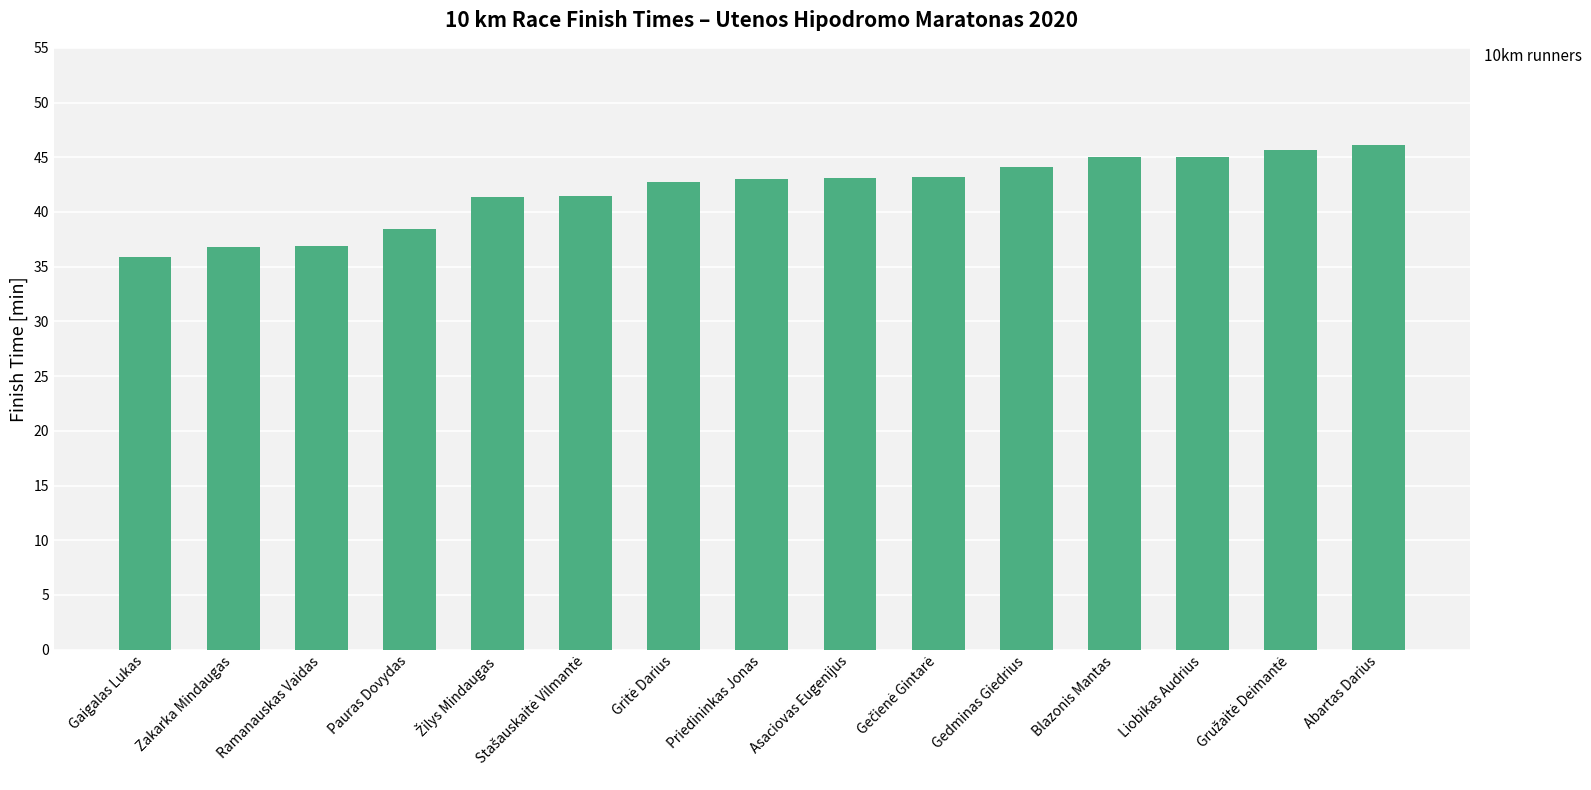

What is the minimum value shown in the chart?

35.9